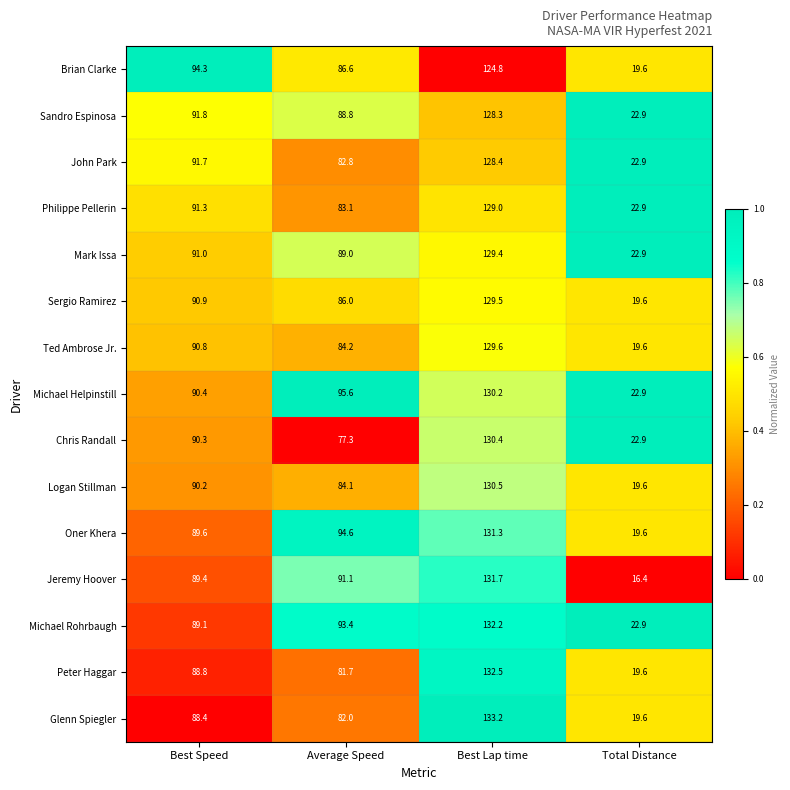

Which series has the largest total across all categories?

Michael Helpinstill